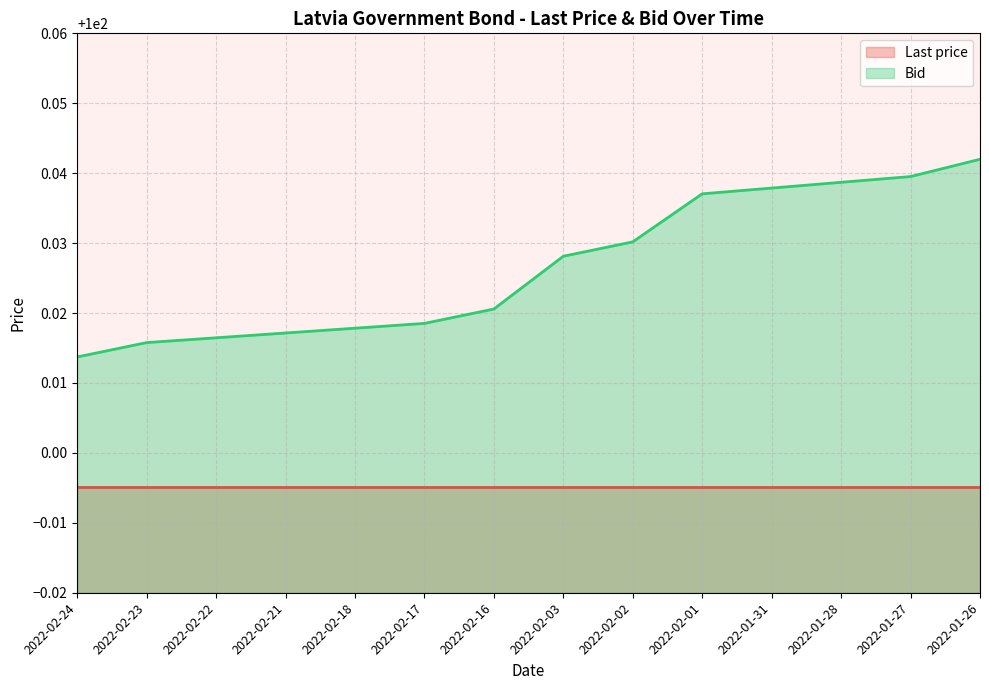

What is the ratio of the value at 2022-02-01 to the value at 2022-02-23?

1.0